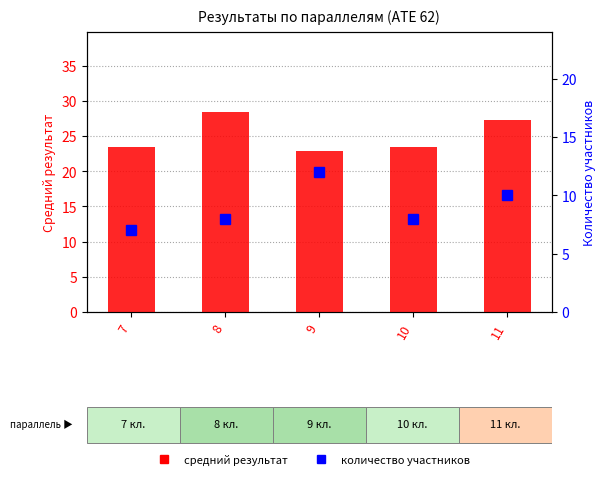

What is the average value of the средний результат series?

25.1